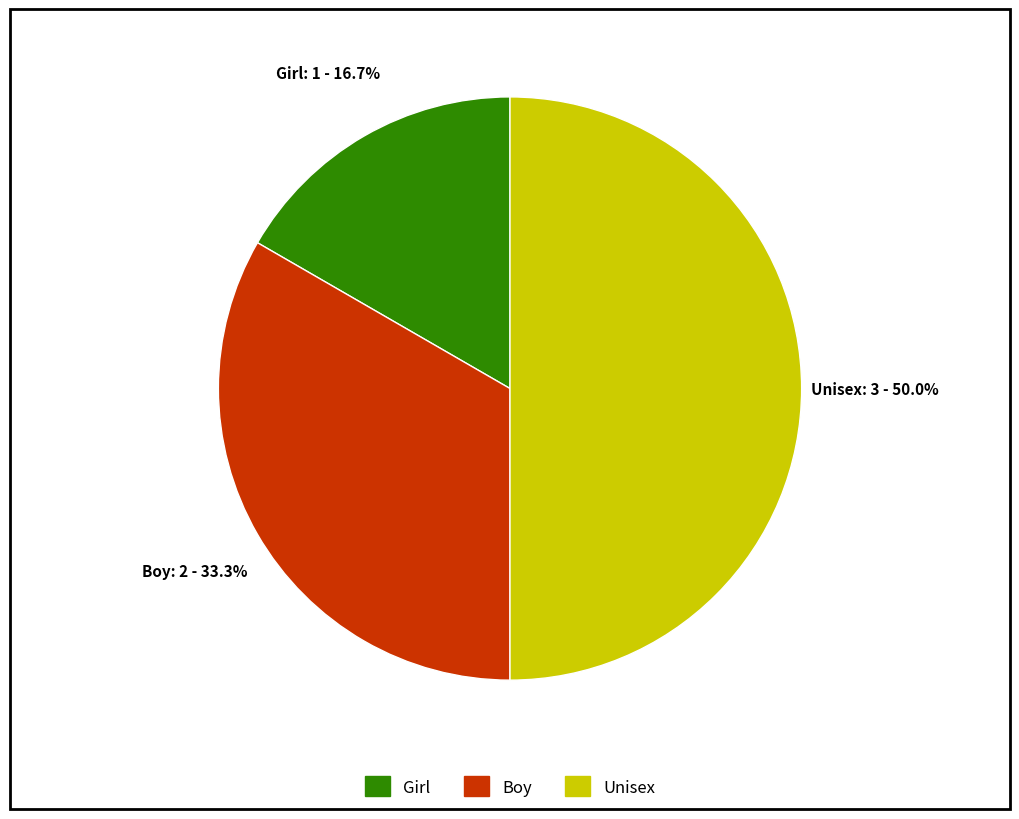

Is it true that Boy is 42% of the pie?

False